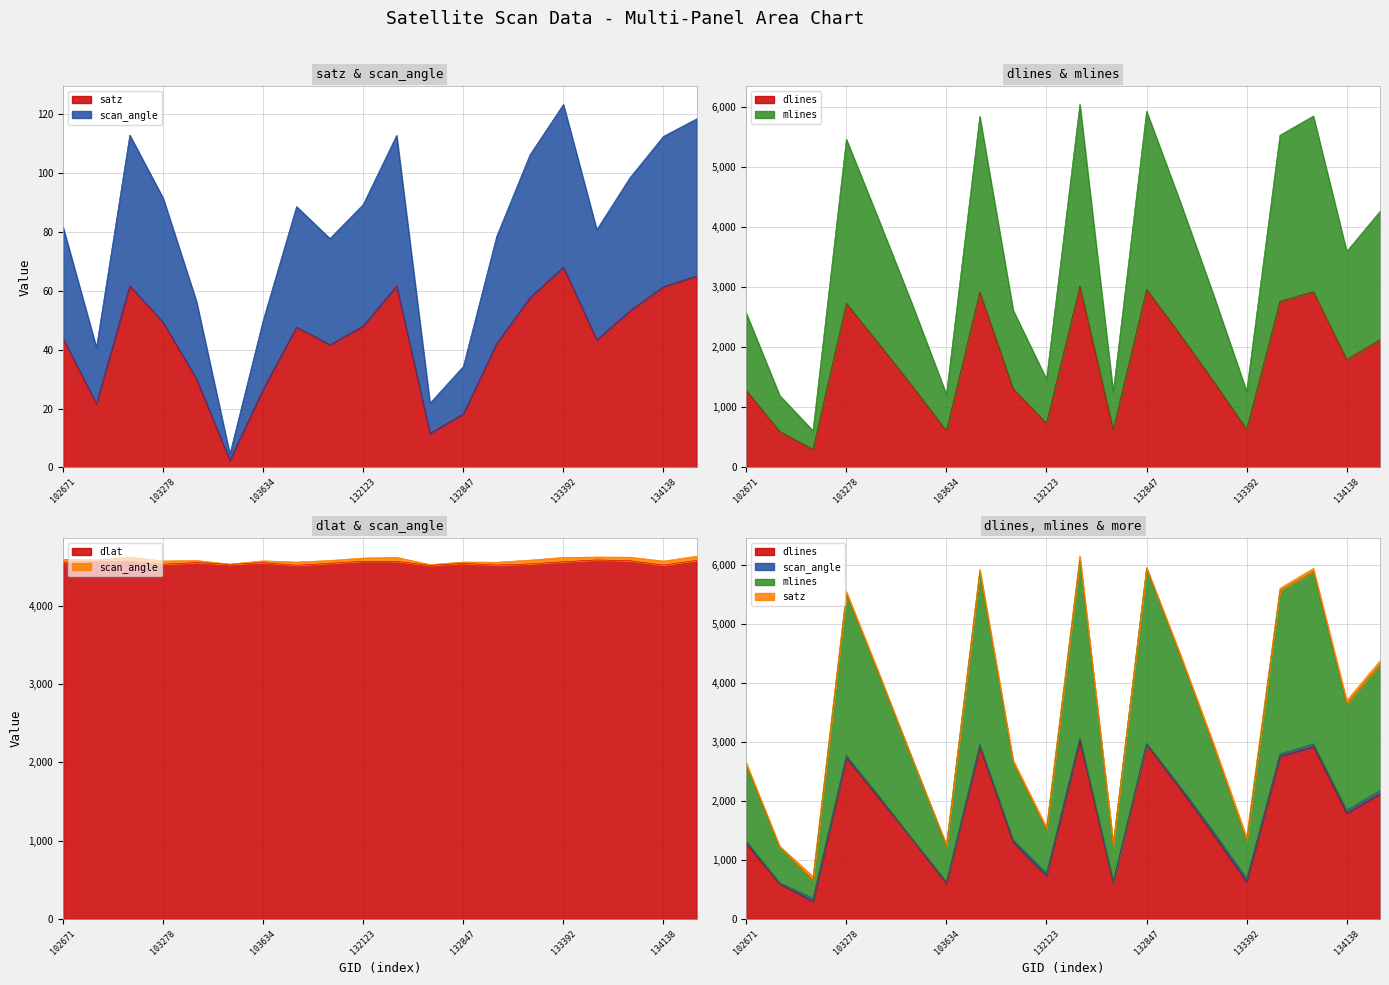

What is the value of the dlat point at the 10th from the left?

4564.4